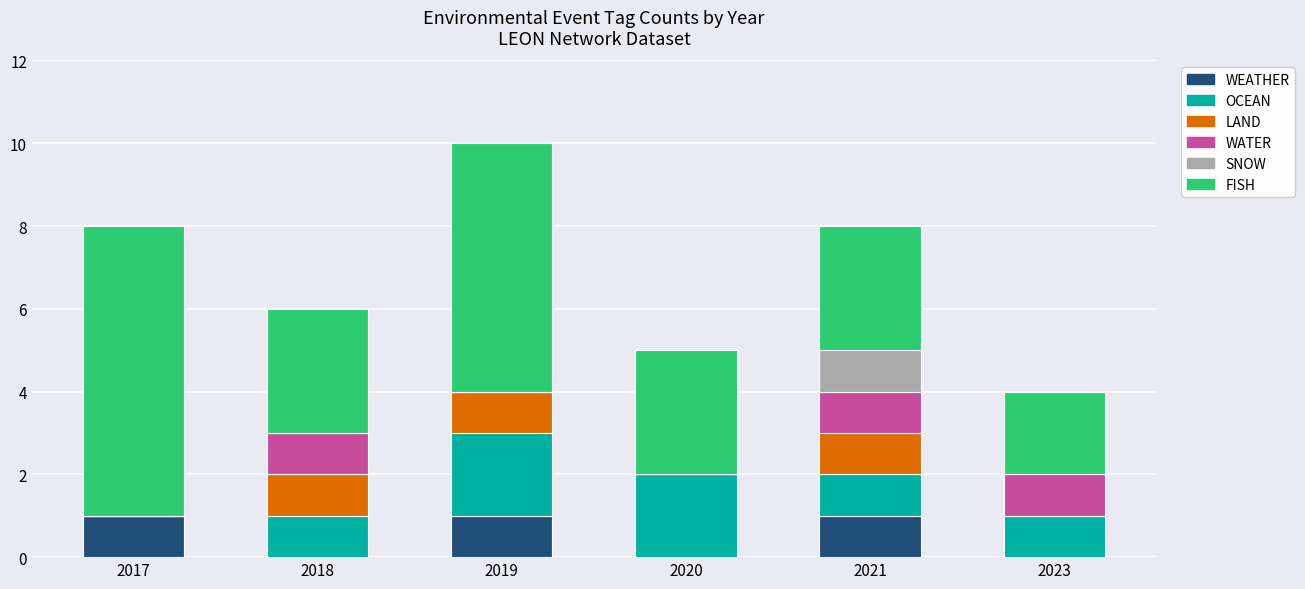

True or false: WEATHER has a value of 2 at 2019.

False